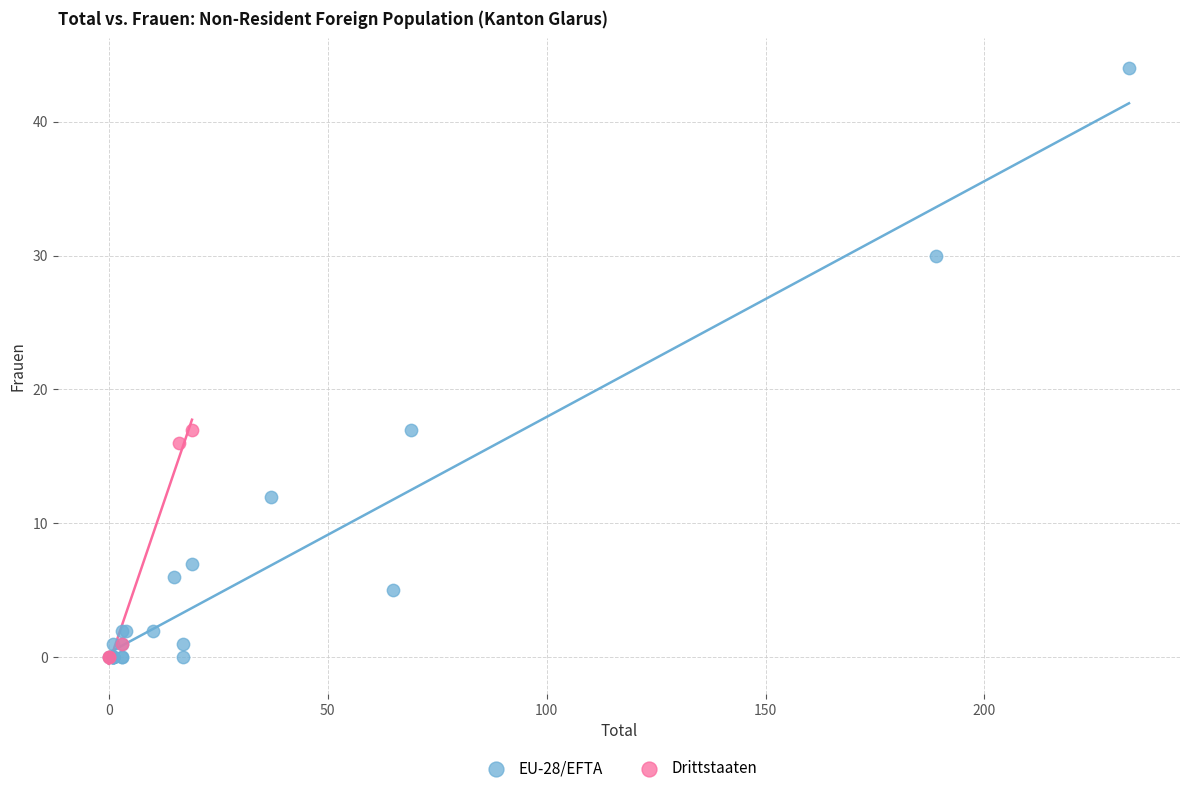

Which series has the largest Y range (max minus min)?

EU-28/EFTA